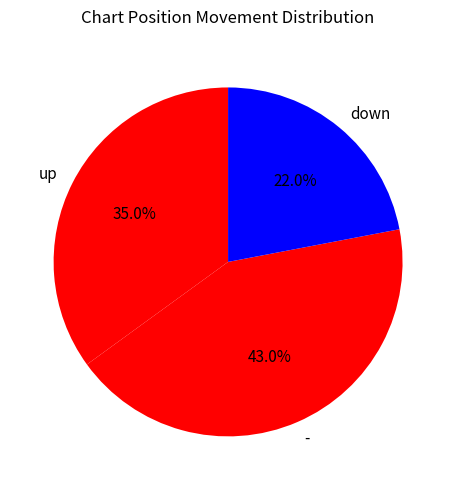

What is the total percentage of down and -?

65.0%